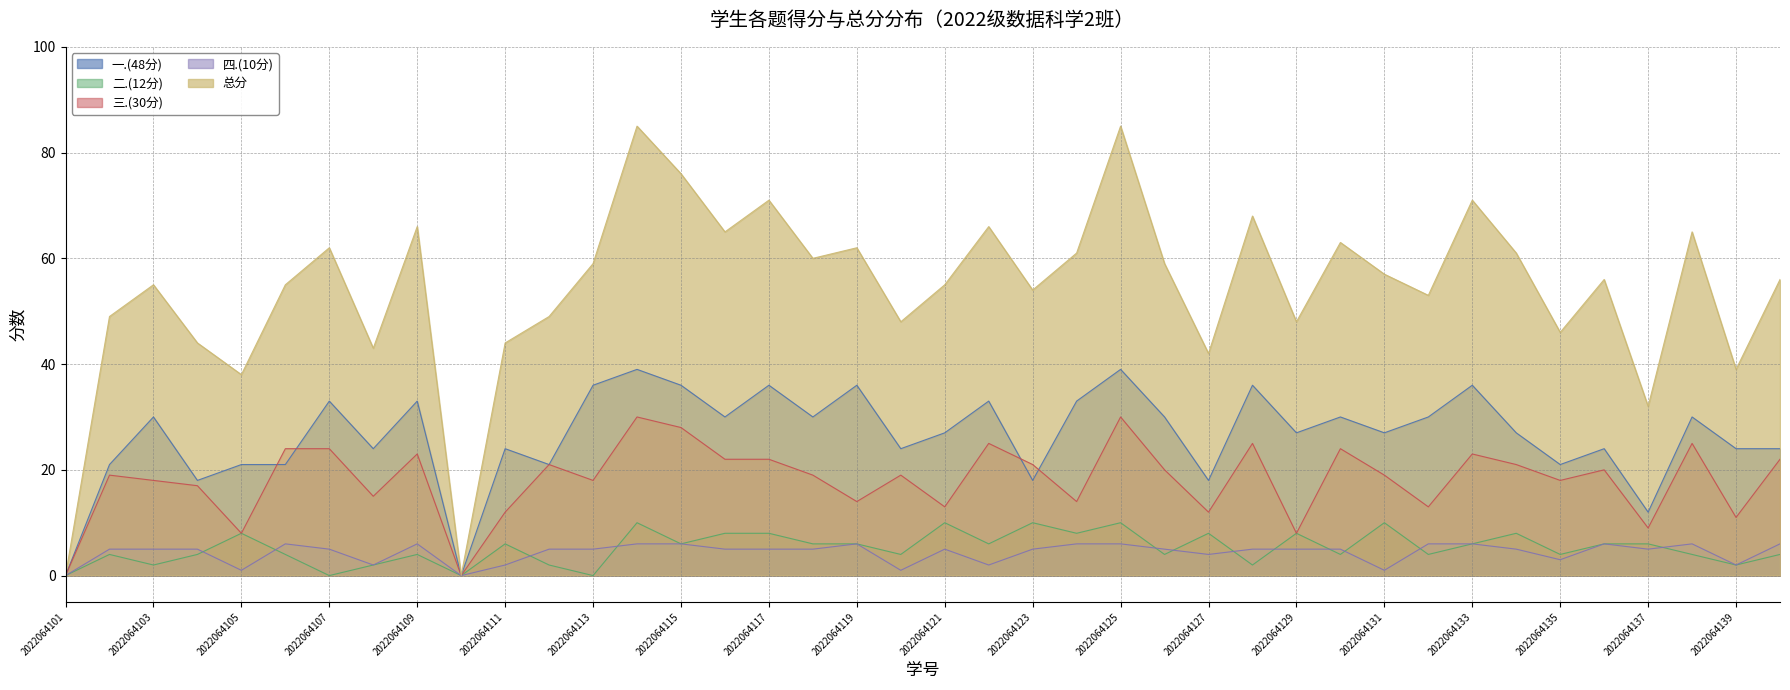

Is the value of 三.(30分) at 2022064118 greater than the value of 总分 at 2022064125?

No